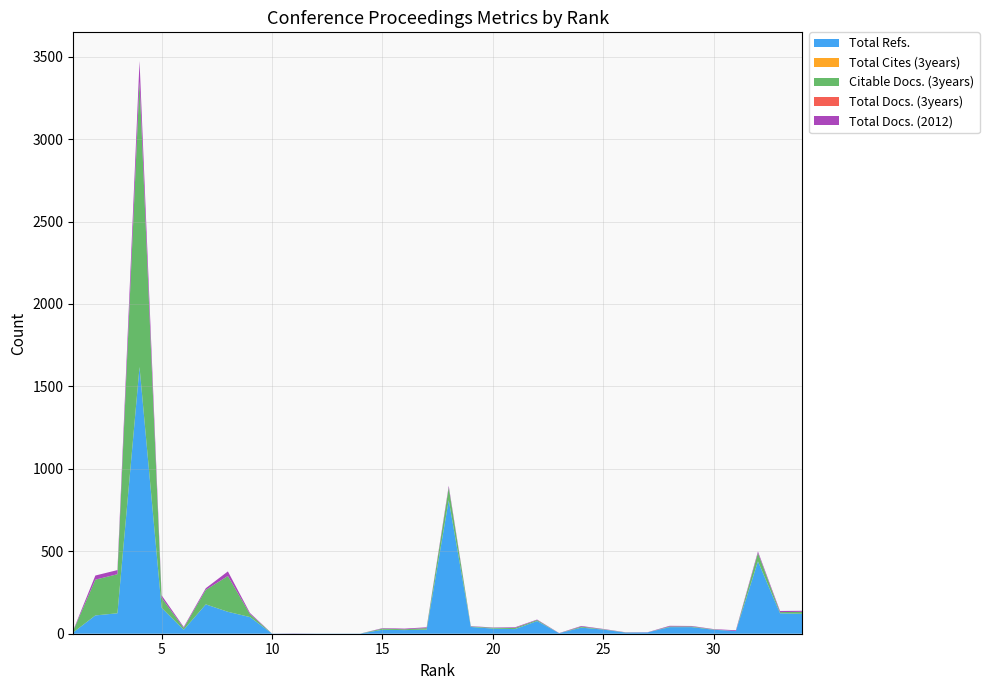

Reading left to right, extract all data points from this chart.

Total Refs.: 8	111	124	1618	157	24	178	133	101	1	1	1	1	1	24	22	25	810	41	31	28	77	3	37	25	7	8	40	40	24	16	439	124	121
Total Cites (3years): 0	0	0	0	0	0	0	0	0	0	0	0	0	0	0	0	0	0	0	0	0	0	0	0	0	0	0	0	0	0	0	0	0	0
Citable Docs. (3years): 11	217	237	1733	61	11	88	217	18	0	0	0	0	0	7	5	9	77	3	5	7	6	0	6	2	1	0	4	4	2	0	51	7	12
Total Docs. (3years): 0	0	0	0	0	0	0	0	0	0	0	0	0	0	0	0	0	0	0	0	0	0	0	0	0	0	0	0	0	0	0	0	0	0
Total Docs. (2012): 3	25	25	123	15	6	10	28	7	0	1	0	0	0	3	4	5	10	2	2	4	3	1	4	2	1	1	4	3	2	5	9	7	6